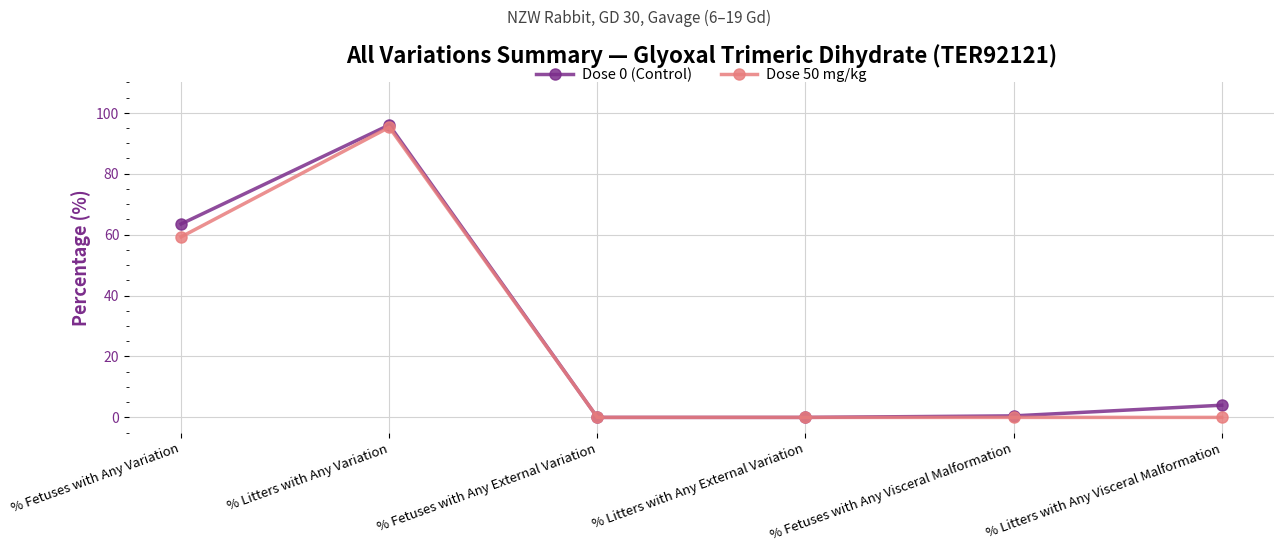

True or false: Dose 50 mg/kg has more than 0 points higher than both neighbors.

True